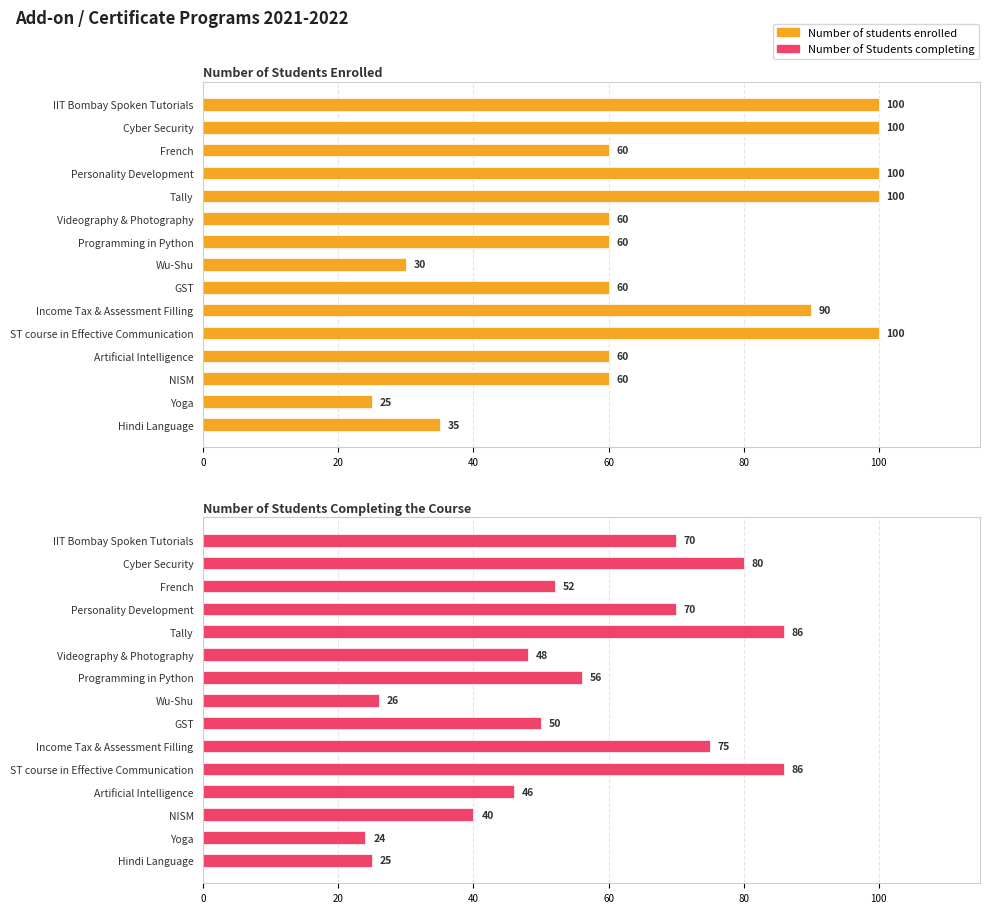

Reading right to left, extract all data points from this chart.

Number of students enrolled: 35	25	60	60	100	90	60	30	60	60	100	100	60	100	100
Number of Students completing: 25	24	40	46	86	75	50	26	56	48	86	70	52	80	70